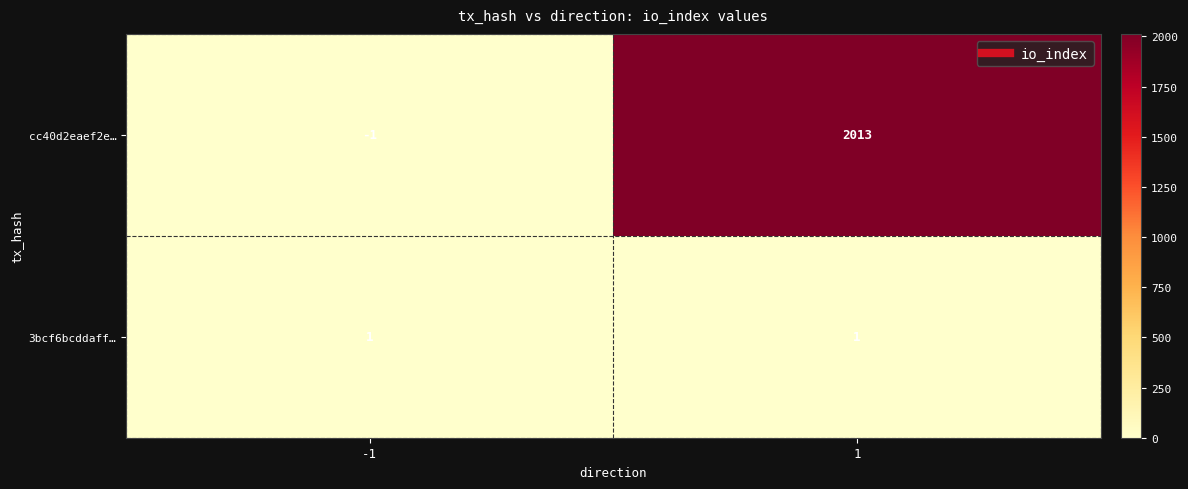

Reading right to left, transcribe all the data shown in this chart.

cc40d2eaef2e…: 2013	-1
3bcf6bcddaff…: 1	1